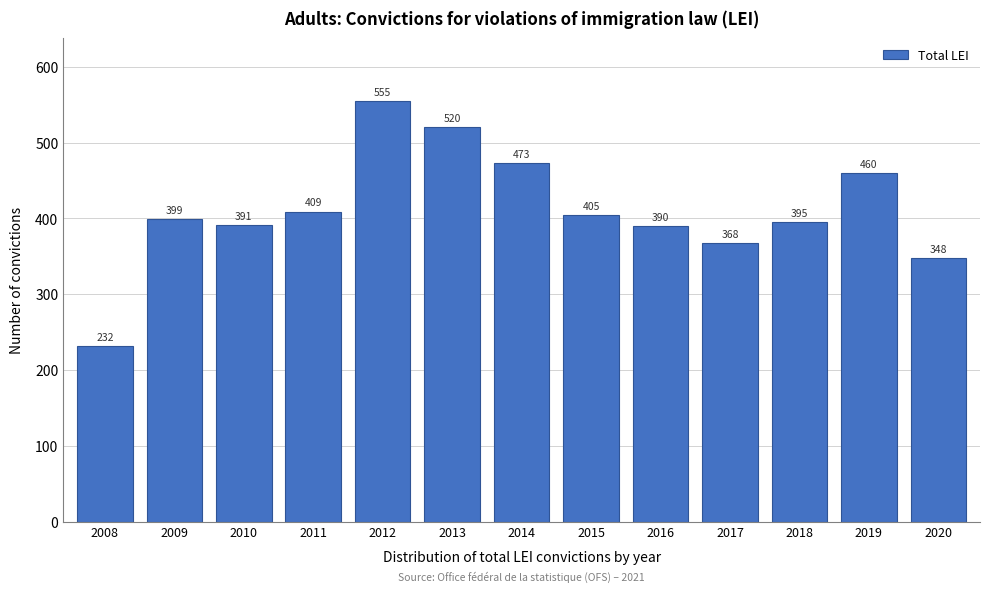

Reading left to right, list all the values displayed in this chart.

2008=232	2009=399	2010=391	2011=409	2012=555	2013=520	2014=473	2015=405	2016=390	2017=368	2018=395	2019=460	2020=348